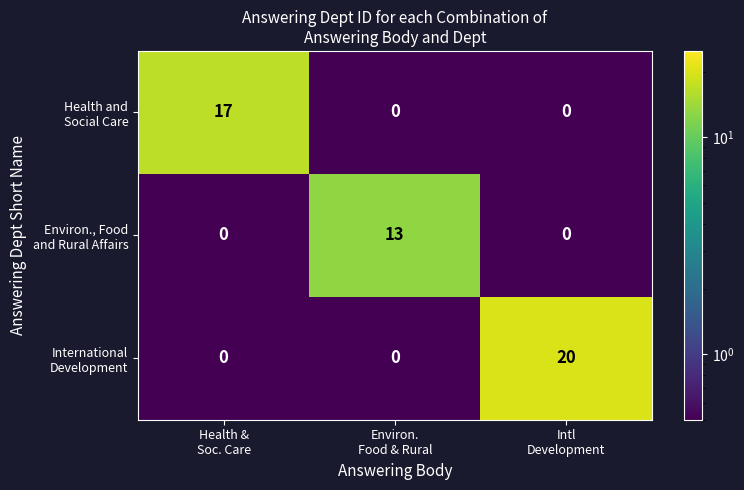

What is the total value across all series at Environ.
Food & Rural?

13